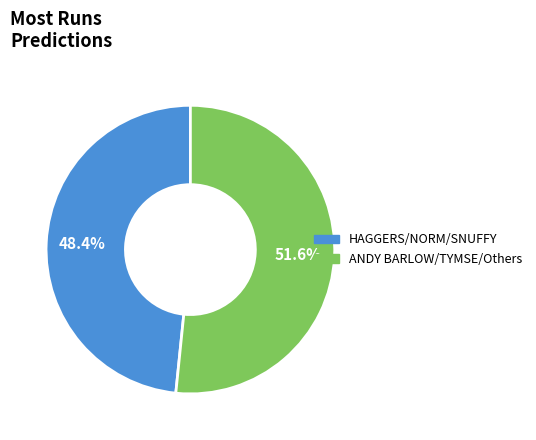

Does any single category account for the majority?

Yes